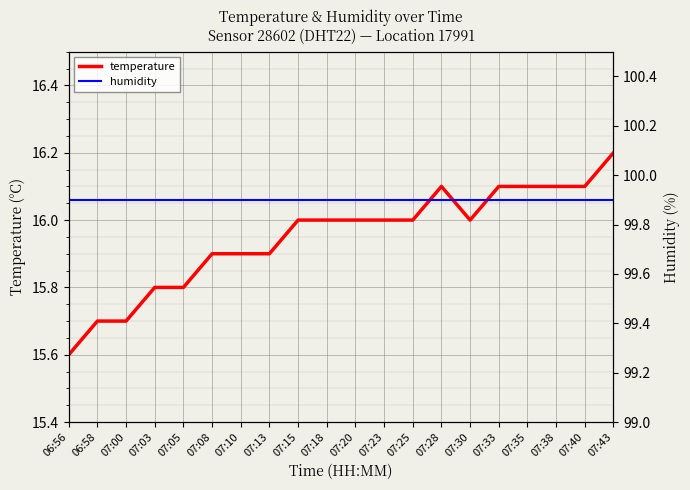

At which category is the sum across all series the highest?

07:43